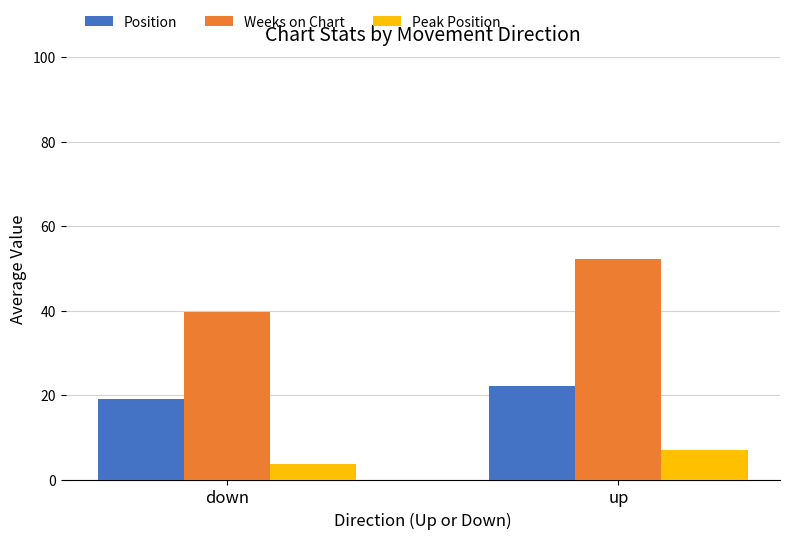

Which series changed the most between down and up?

Weeks on Chart